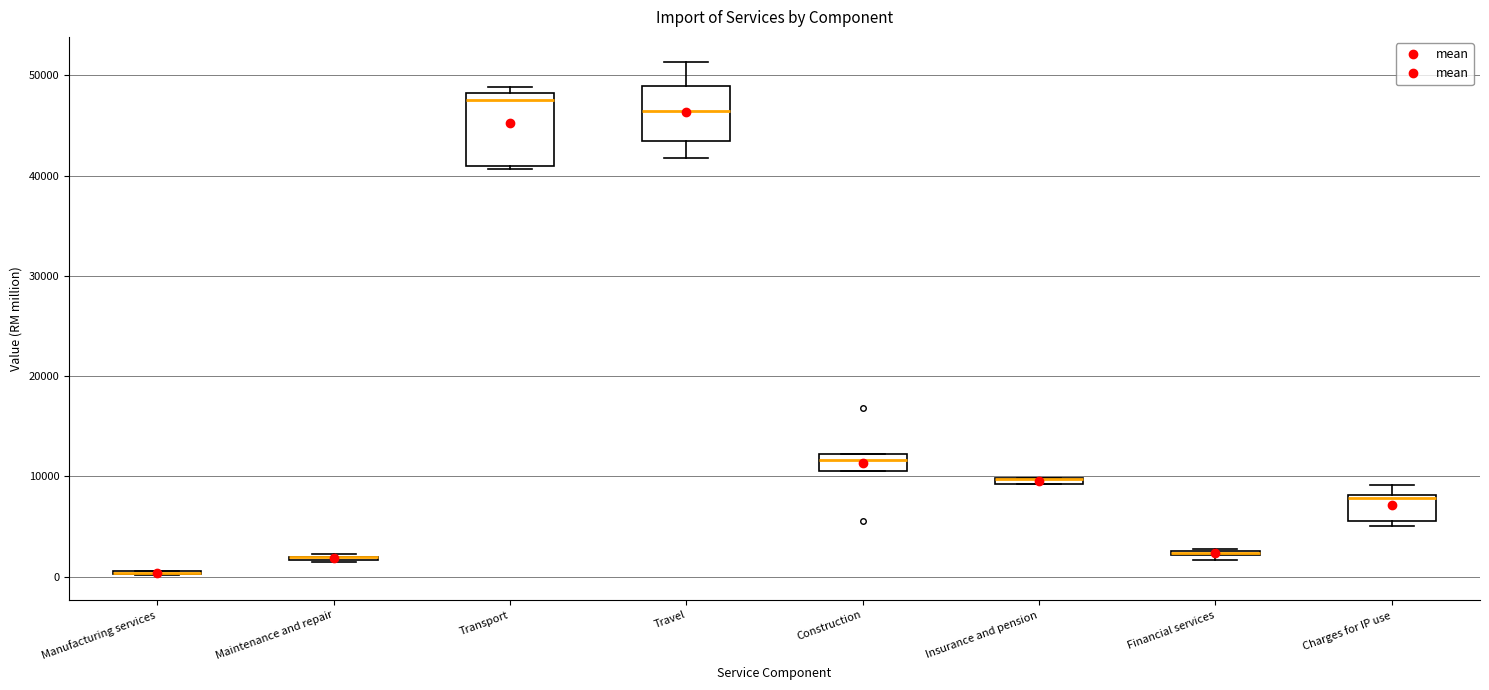

Comparing the boxes themselves (not the whiskers), which one is the tallest?

Transport